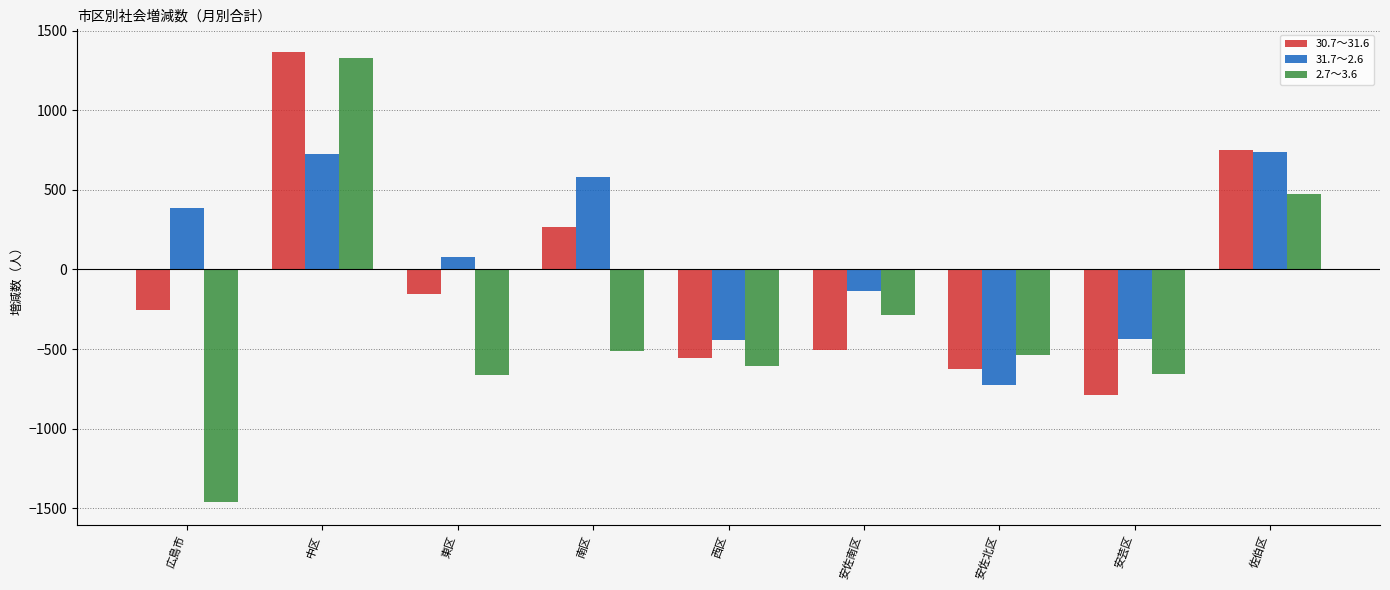

What is the difference between the second highest and minimum values in the 31.7～2.6 series?

1448